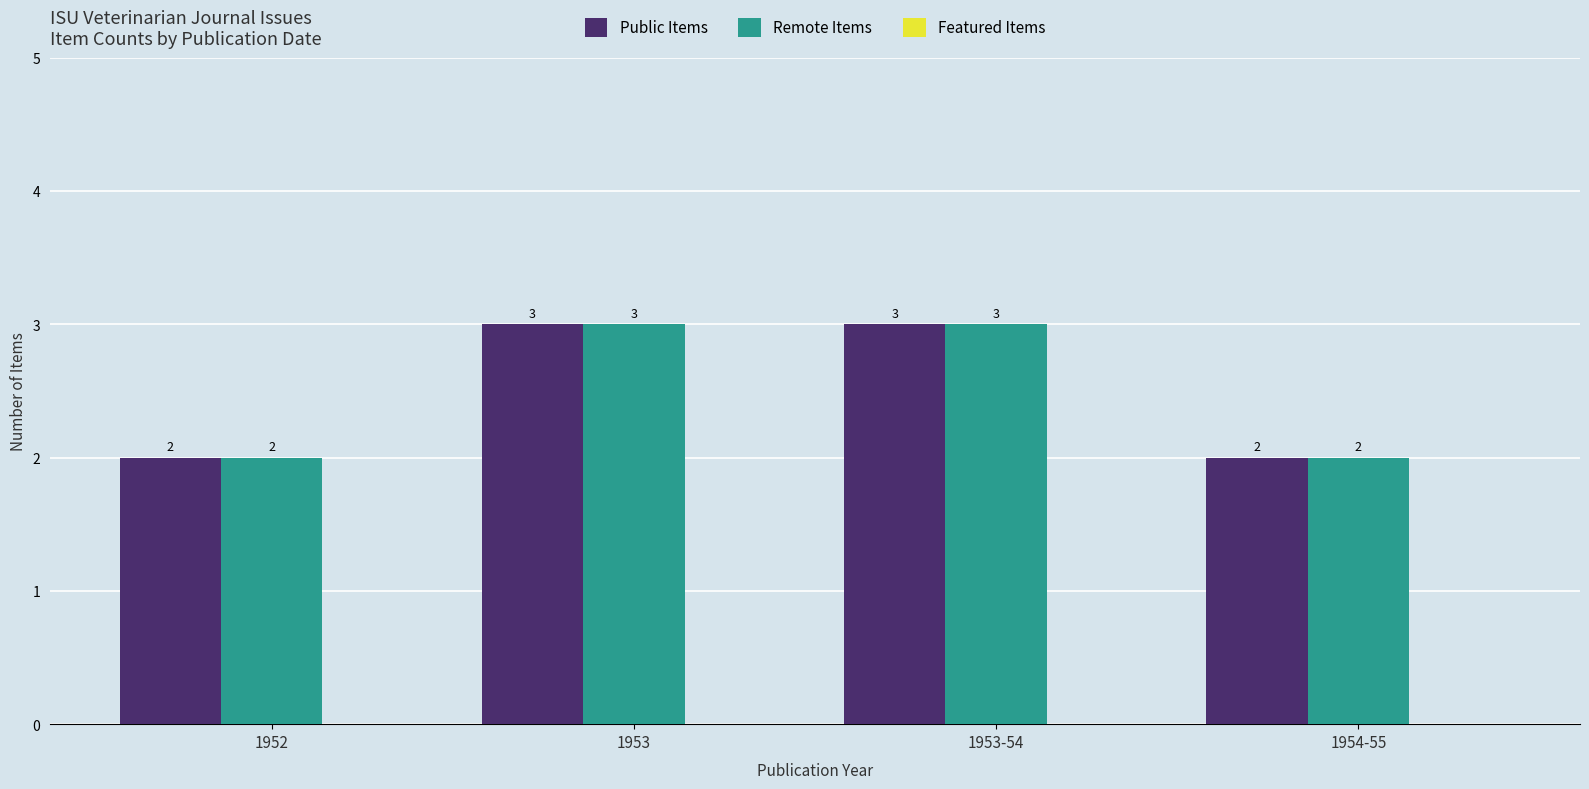

How many bars are there in total?

8